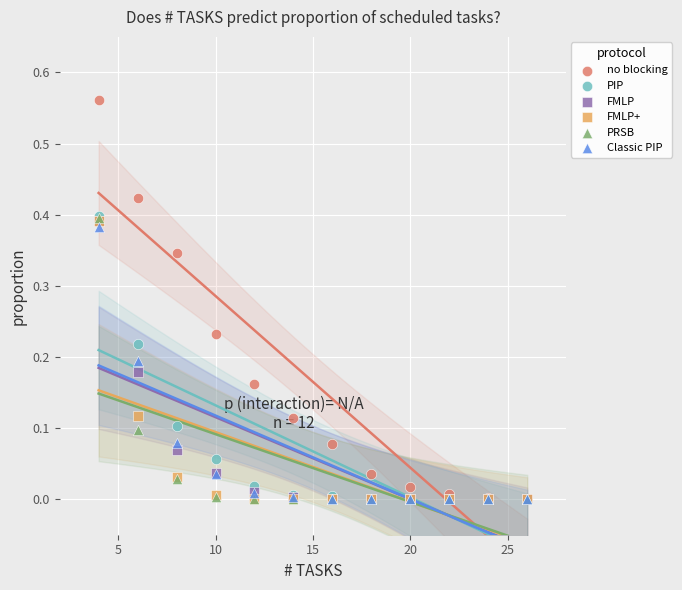

What are all the series names shown in the legend?

no blocking, PIP, FMLP, FMLP+, PRSB, Classic PIP